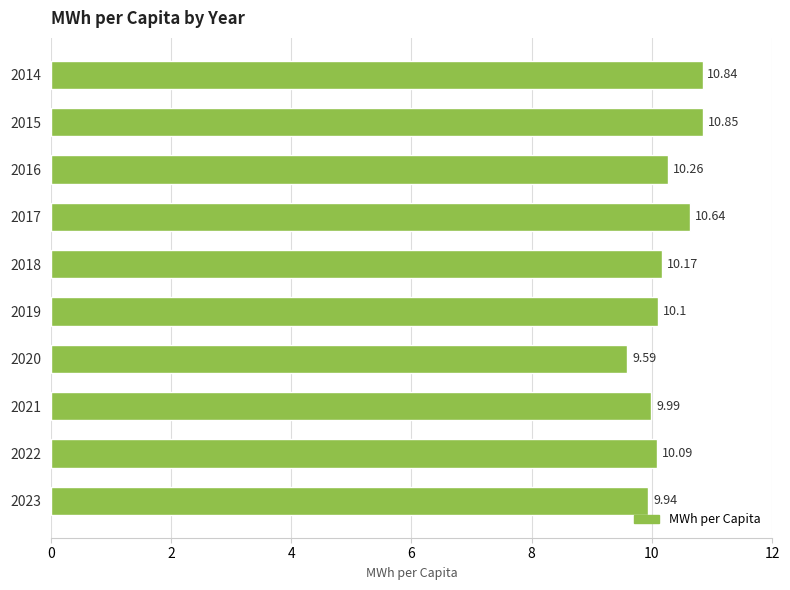

List the labels in order of value, smallest first.

2020, 2023, 2021, 2022, 2019, 2018, 2016, 2017, 2014, 2015